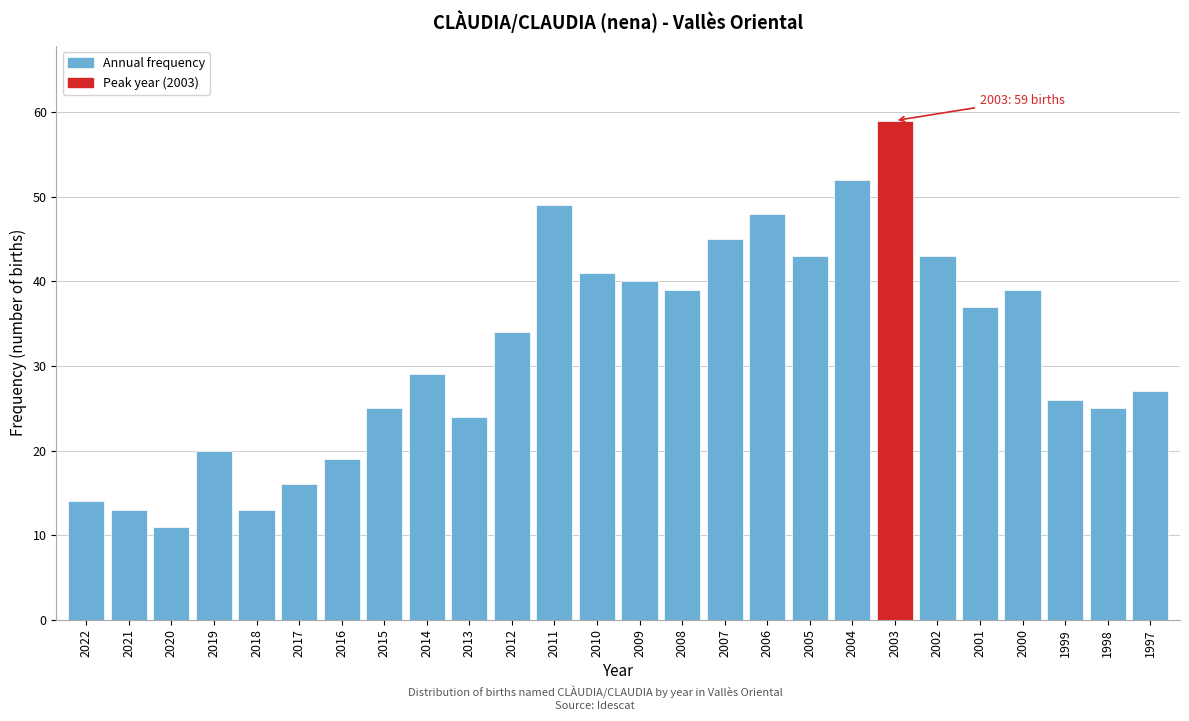

Reading left to right, transcribe all the data shown in this chart.

14	13	11	20	13	16	19	25	29	24	34	49	41	40	39	45	48	43	52	59	43	37	39	26	25	27